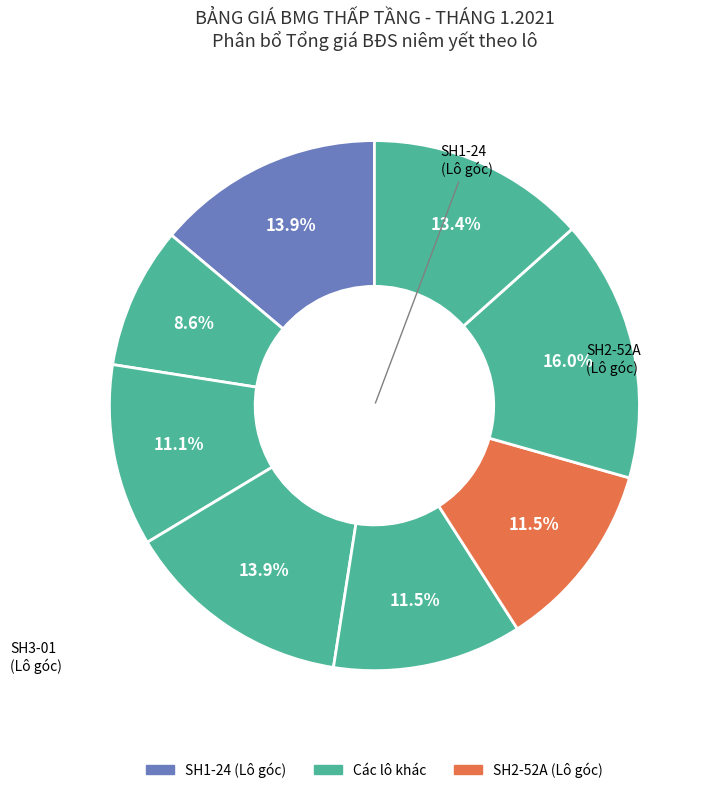

To the nearest percent, what is the difference between the largest and smallest slice percentages?

7%